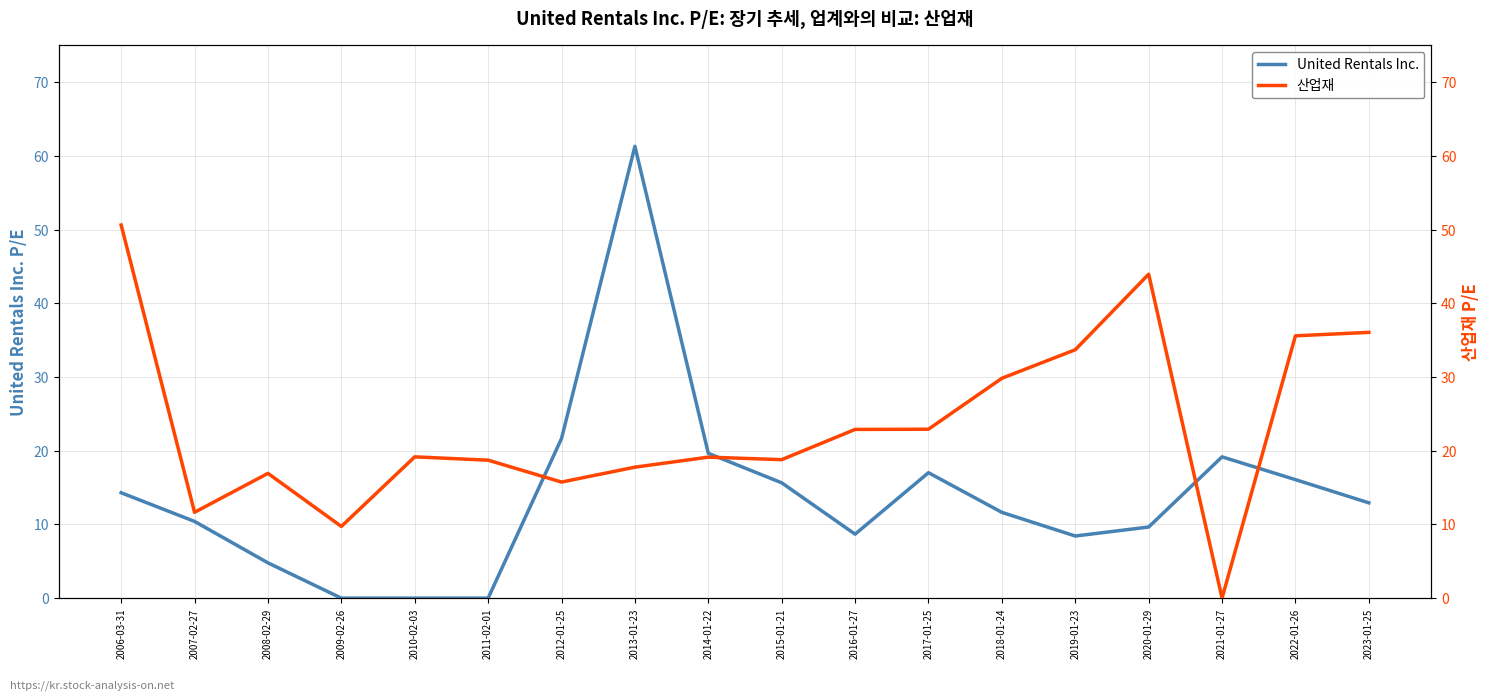

Reading left to right, what are all the values shown in this chart?

United Rentals Inc.: 14.3	10.4	4.8	0.0	0.0	0.0	21.7	61.3	19.6	15.7	8.7	17.0	11.6	8.4	9.7	19.2	16.1	12.9
산업재: 50.6	11.7	16.9	9.7	19.2	18.7	15.8	17.8	19.1	18.8	22.9	22.9	29.8	33.7	44.0	0.0	35.6	36.1